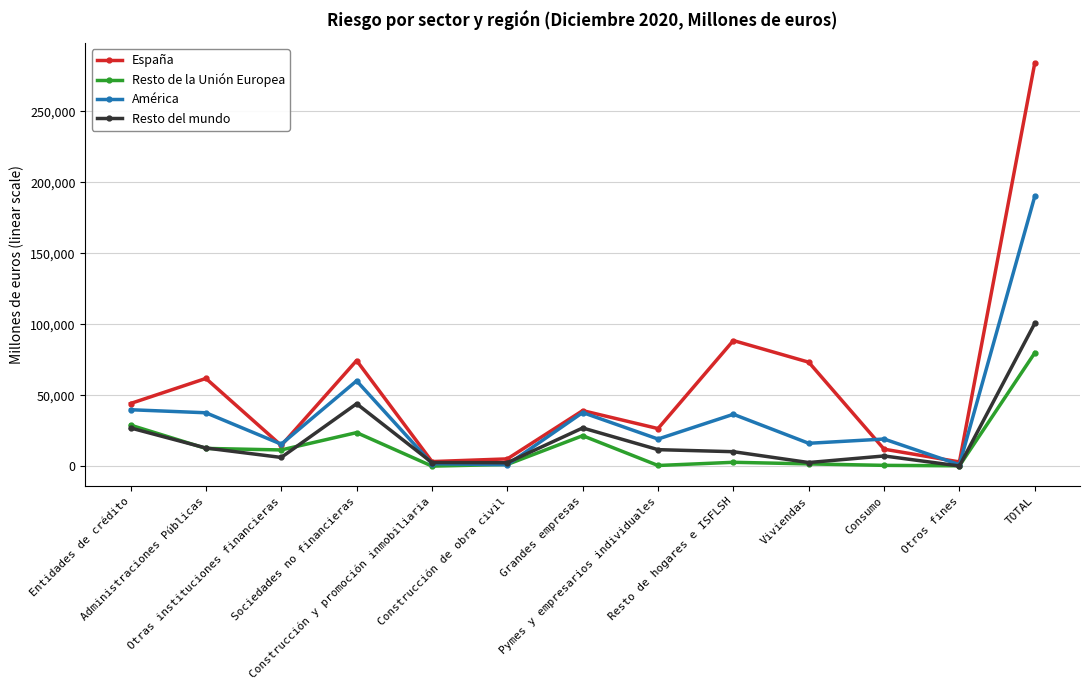

What is the difference between the América values at TOTAL and Construcción de obra civil?

189045